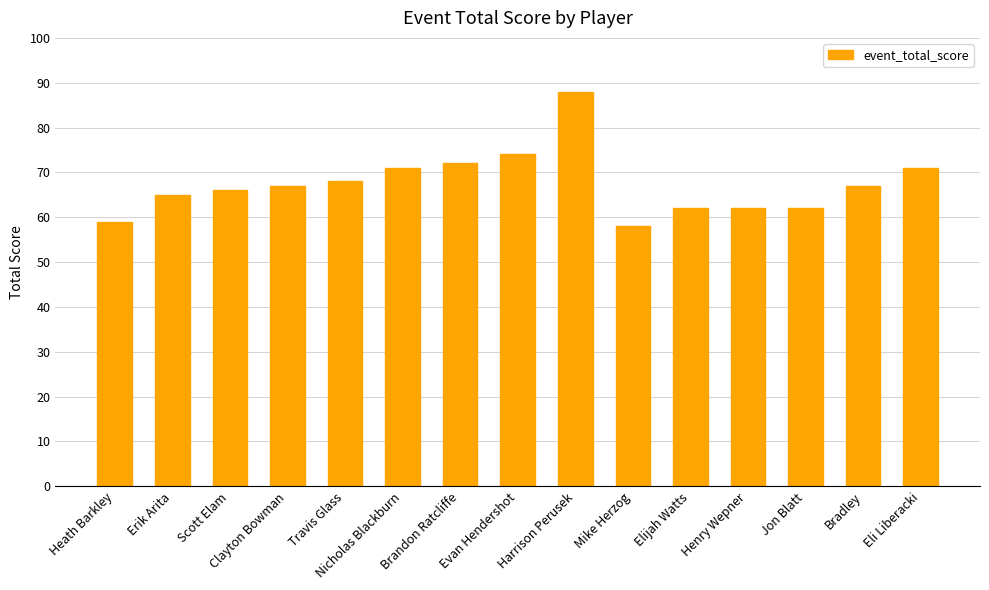

Approximately how many times larger is the value at Evan Hendershot compared to Jon Blatt?

1.2